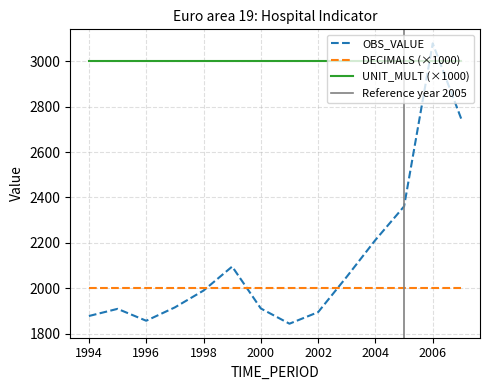

True or false: OBS_VALUE has a value of 700.6 at 1994.

False